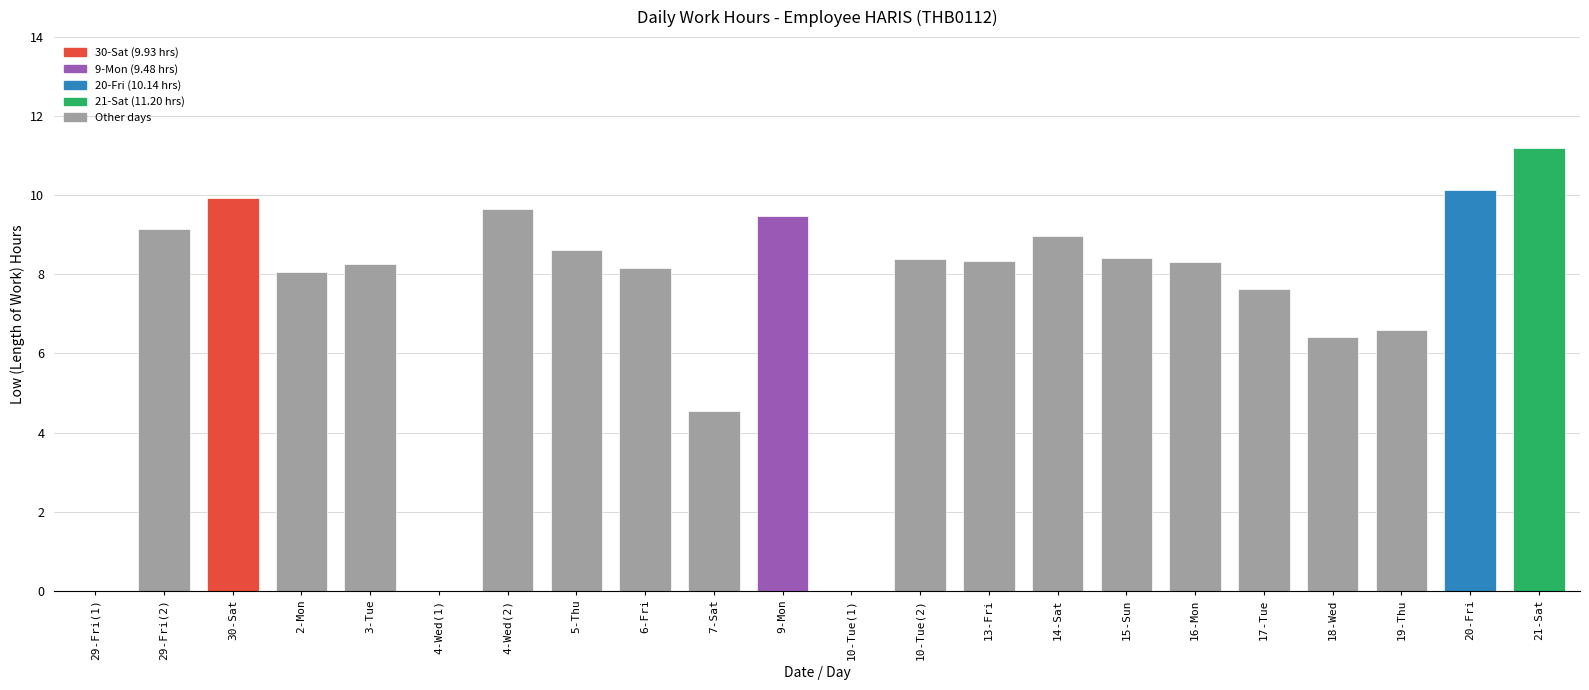

At which category does the chart reach its peak across all series?

21-Sat